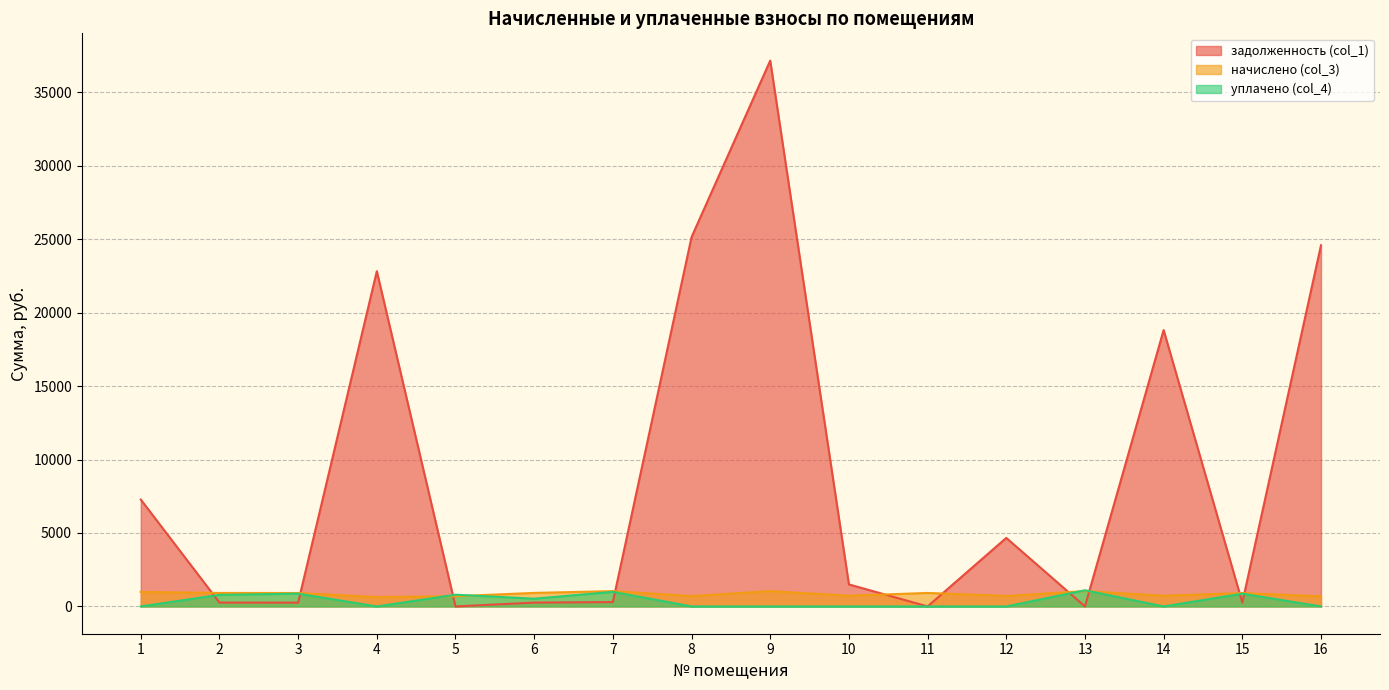

Does the chart display data point markers on the line(s)?

No